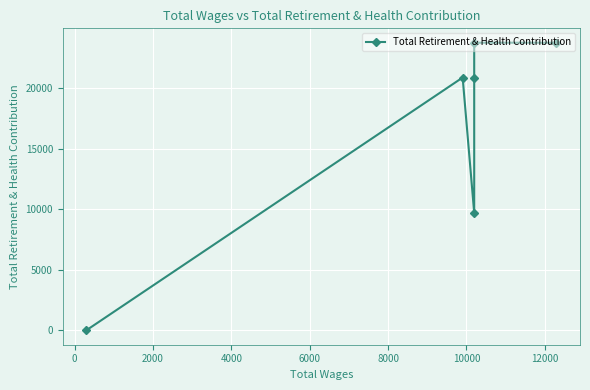

Count the number of data series in this chart.

1